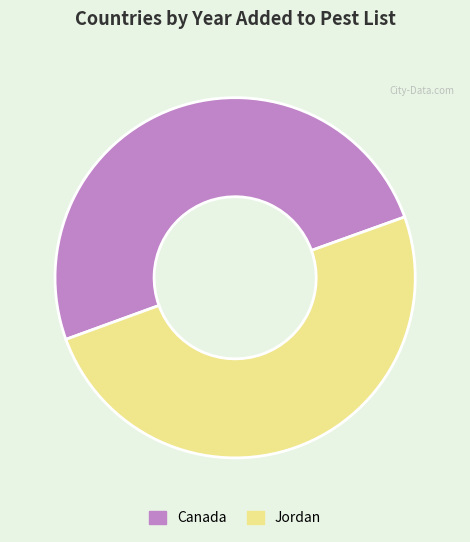

The Canada slice represents 50% of the pie. True or false?

True